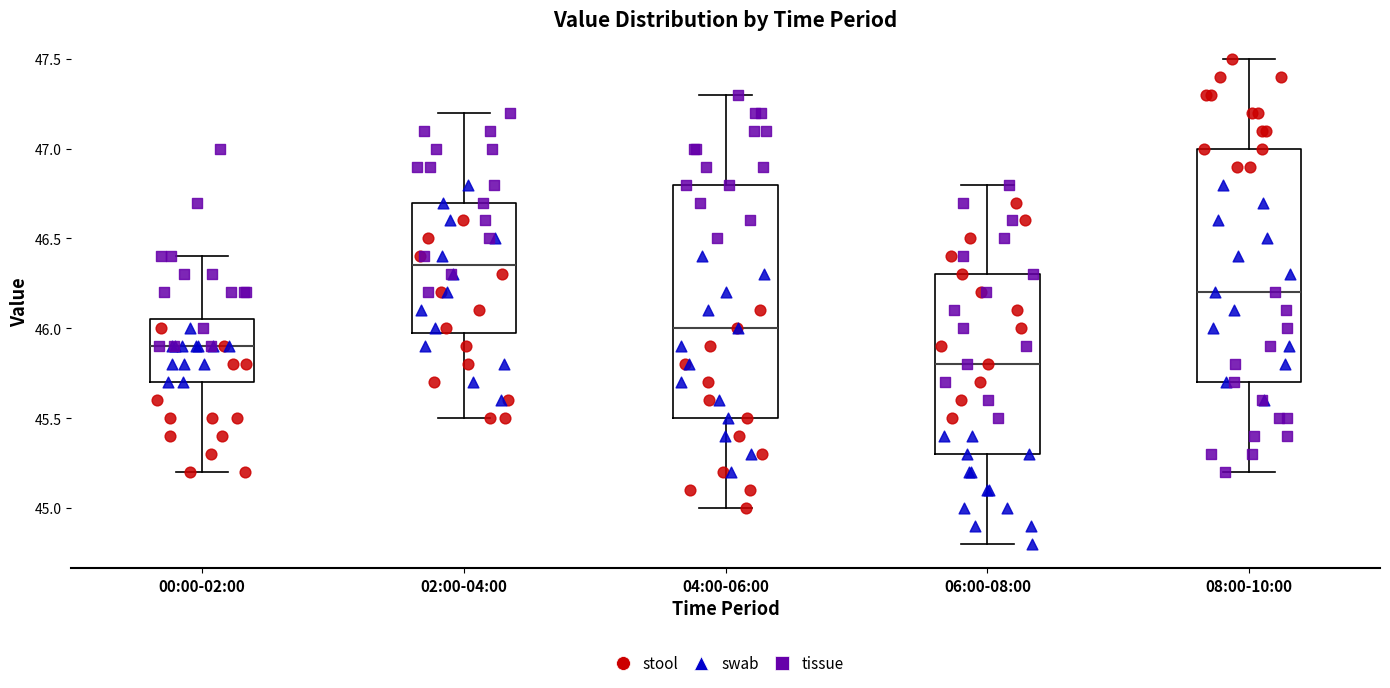

Which box has the highest median line?

02:00-04:00